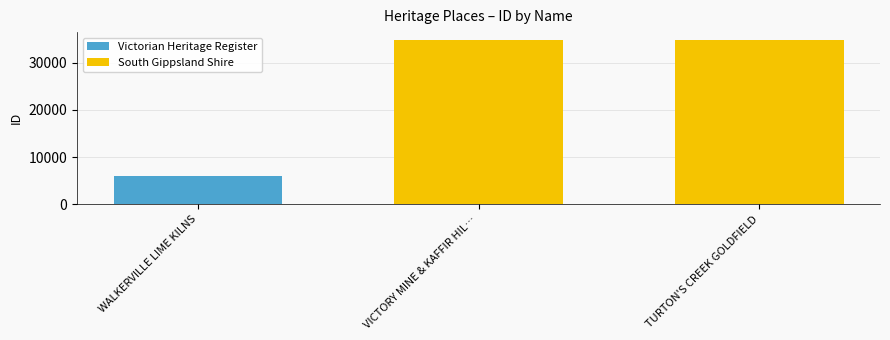

What is the change in value from WALKERVILLE LIME KILNS to VICTORY MINE & KAFFIR HILL RESERVE?

+28622